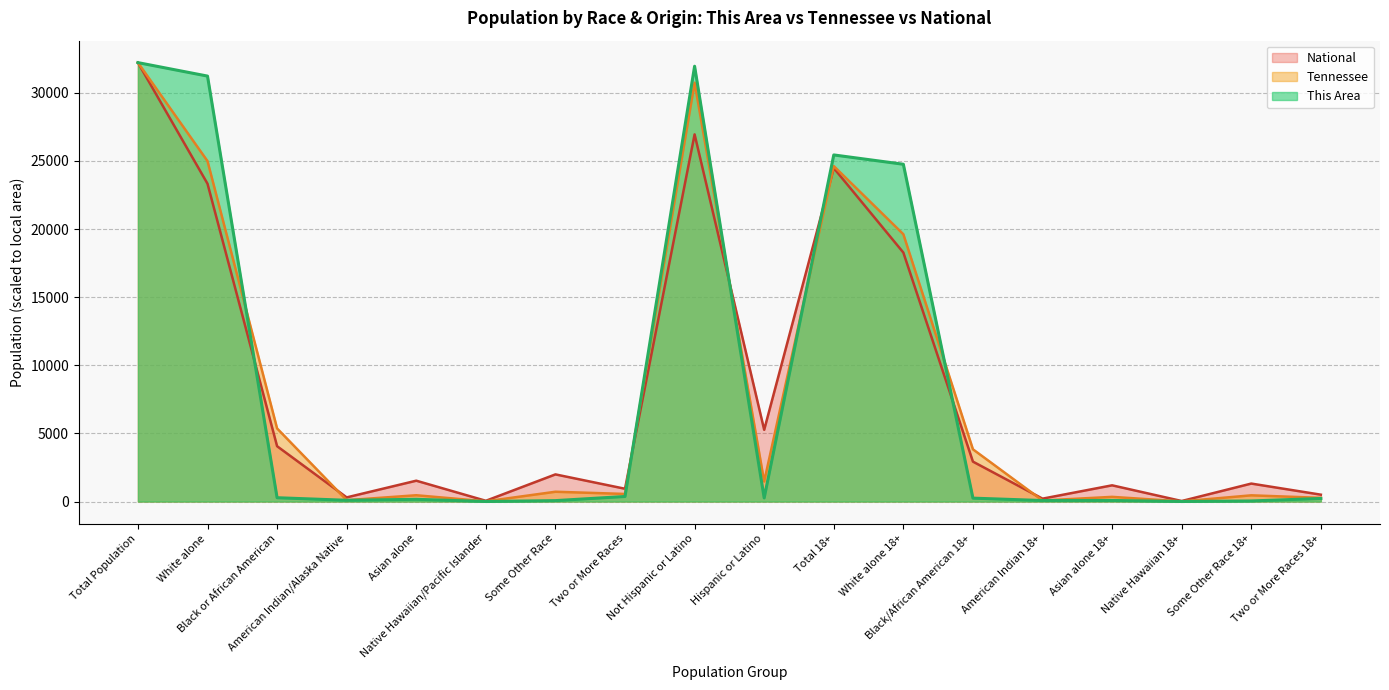

Which series has the largest range (max minus min)?

This Area